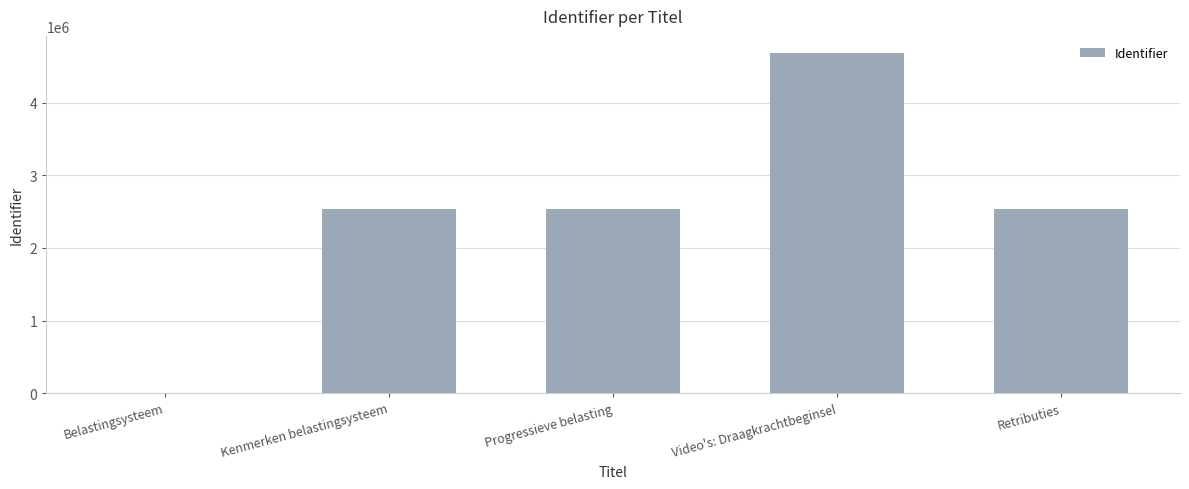

Are the bars horizontal?

No